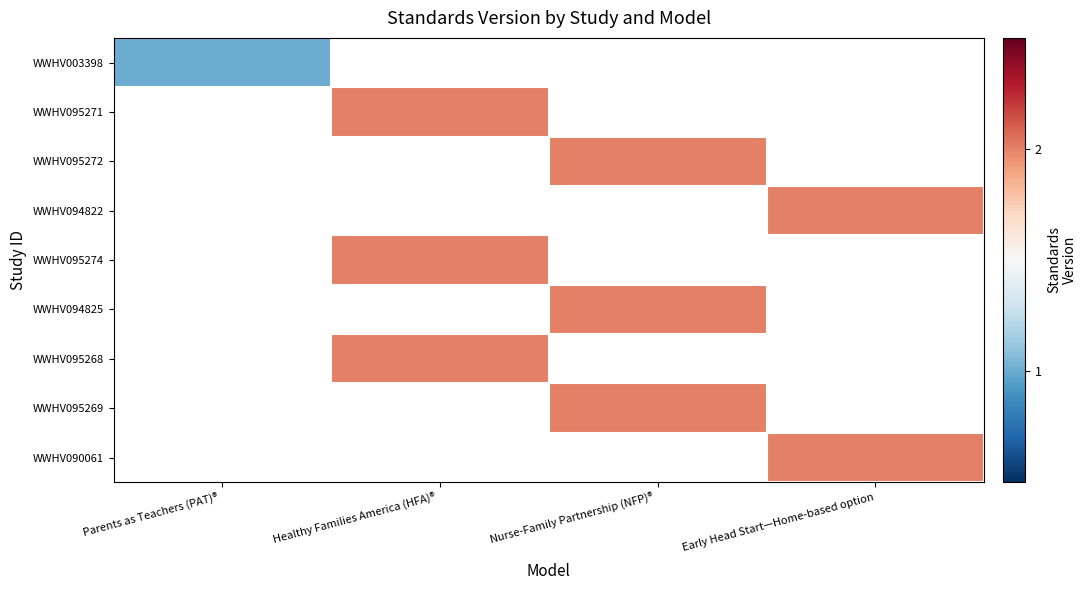

Which series has the widest spread of values?

WWHV003398